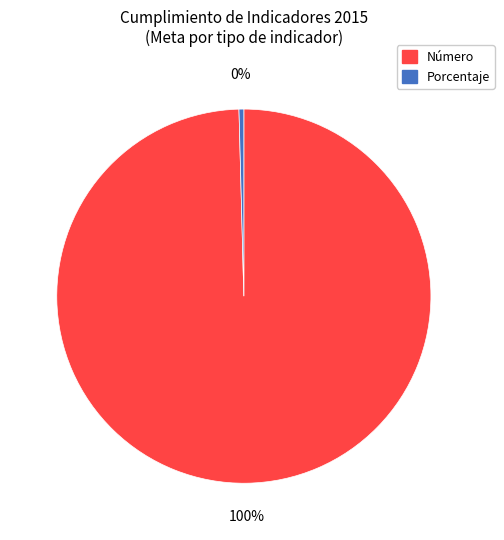

Count the number of slices in the pie.

2